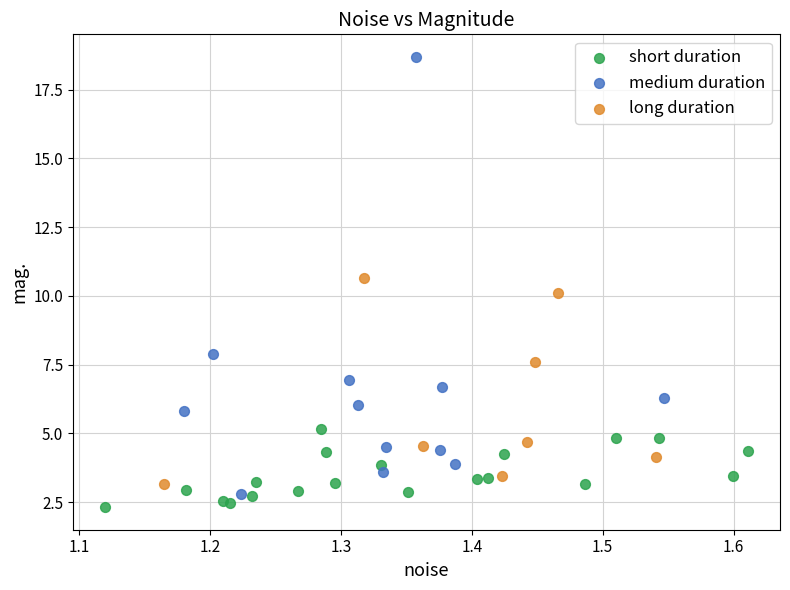

What are all the series names shown in the legend?

short duration, medium duration, long duration